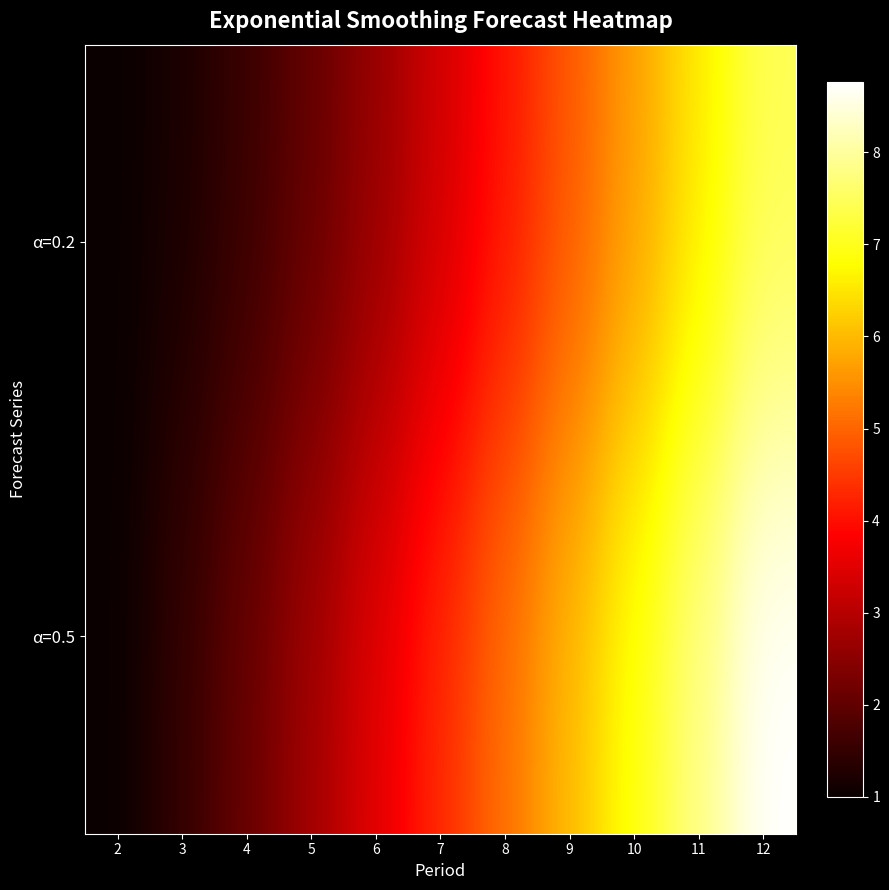

At which category is the sum across all series the highest?

12